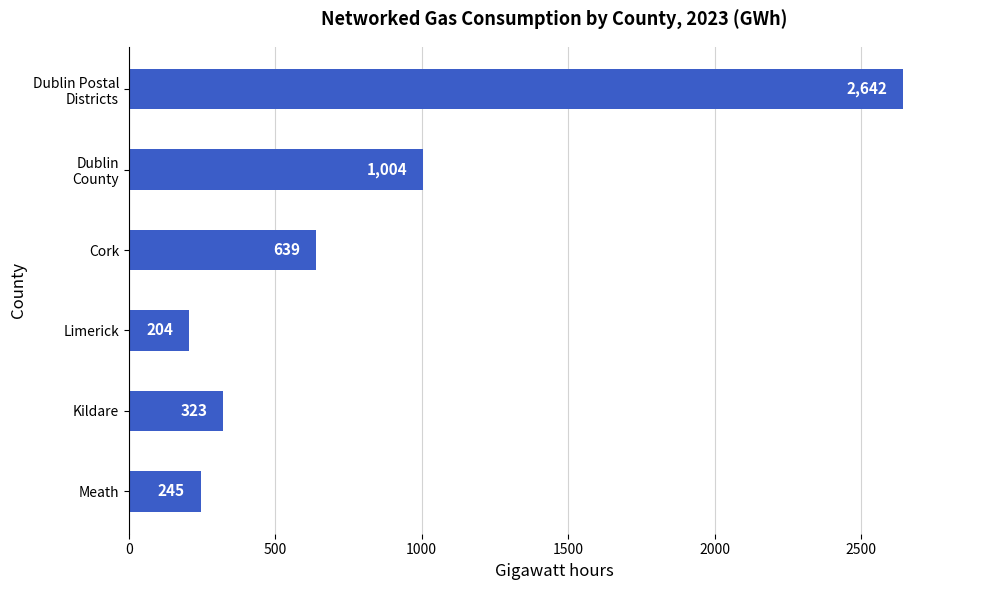

Rank the categories by value from lowest to highest.

Limerick, Meath, Kildare, Cork, Dublin
County, Dublin Postal
Districts